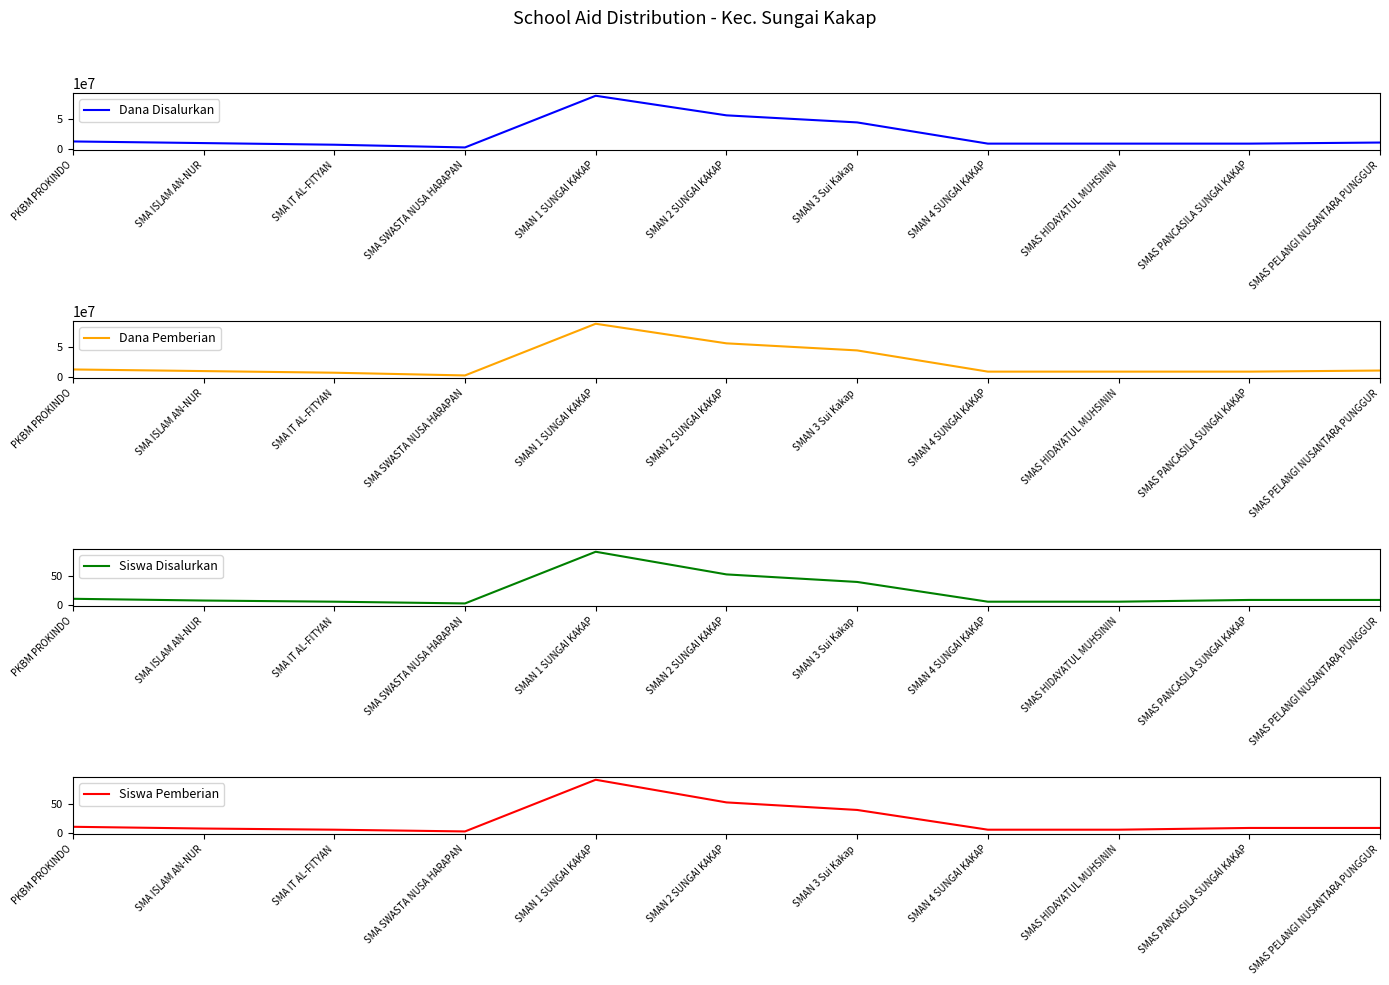

List the series in order of their peak value, highest first.

Dana Disalurkan, Dana Pemberian, Siswa Disalurkan, Siswa Pemberian